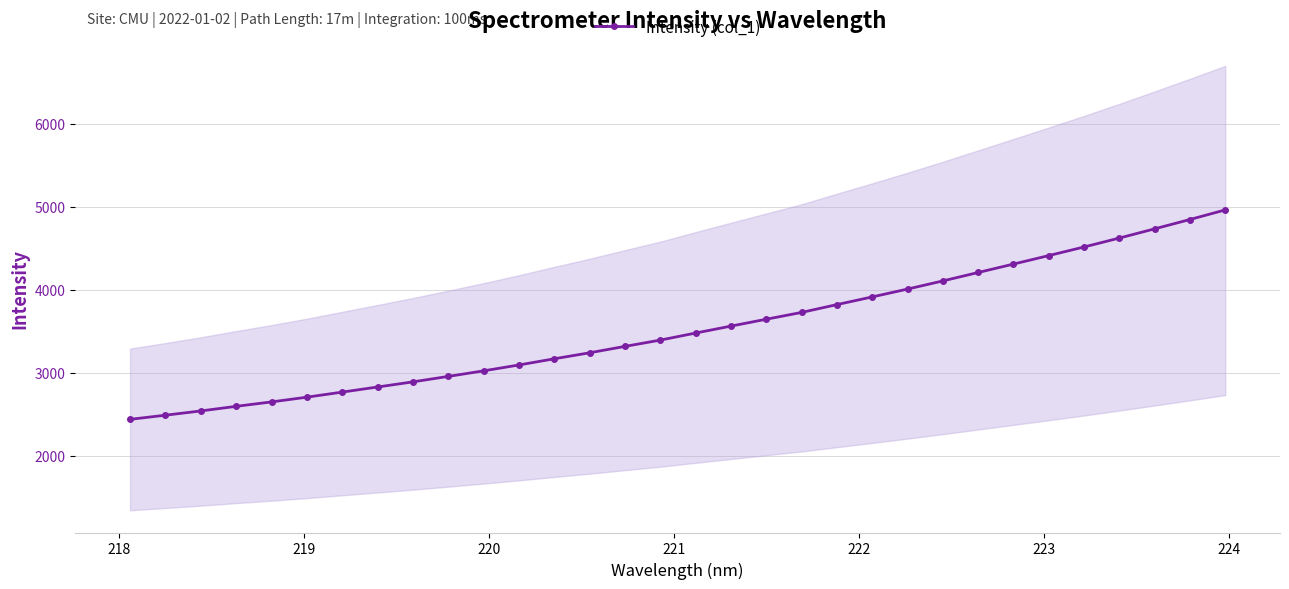

Does the chart have visible grid lines?

Yes